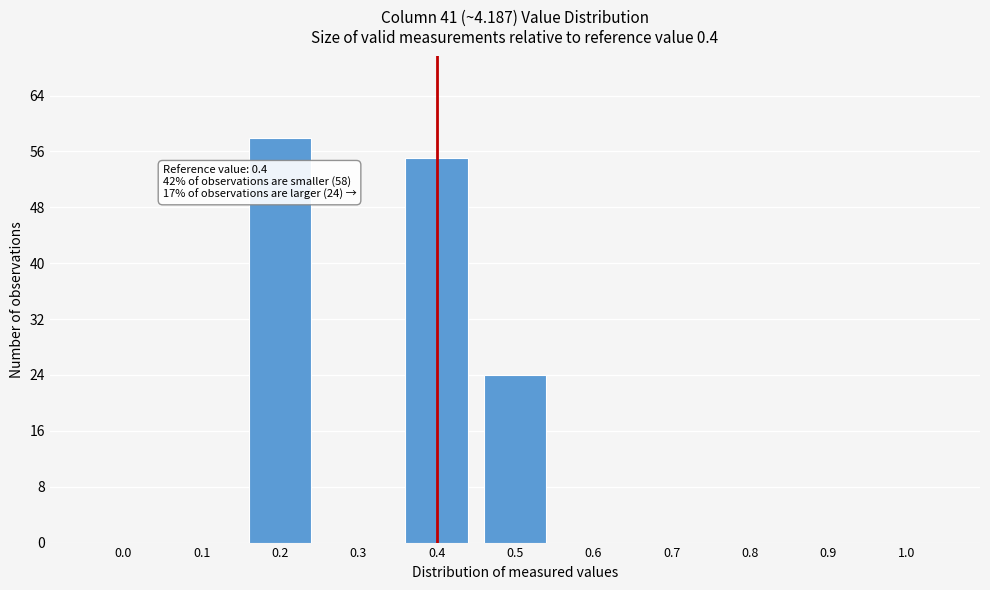

Reading left to right, transcribe all the data shown in this chart.

0.0=0	0.1=0	0.2=58	0.3=0	0.4=55	0.5=24	0.6=0	0.7=0	0.8=0	0.9=0	1.0=0